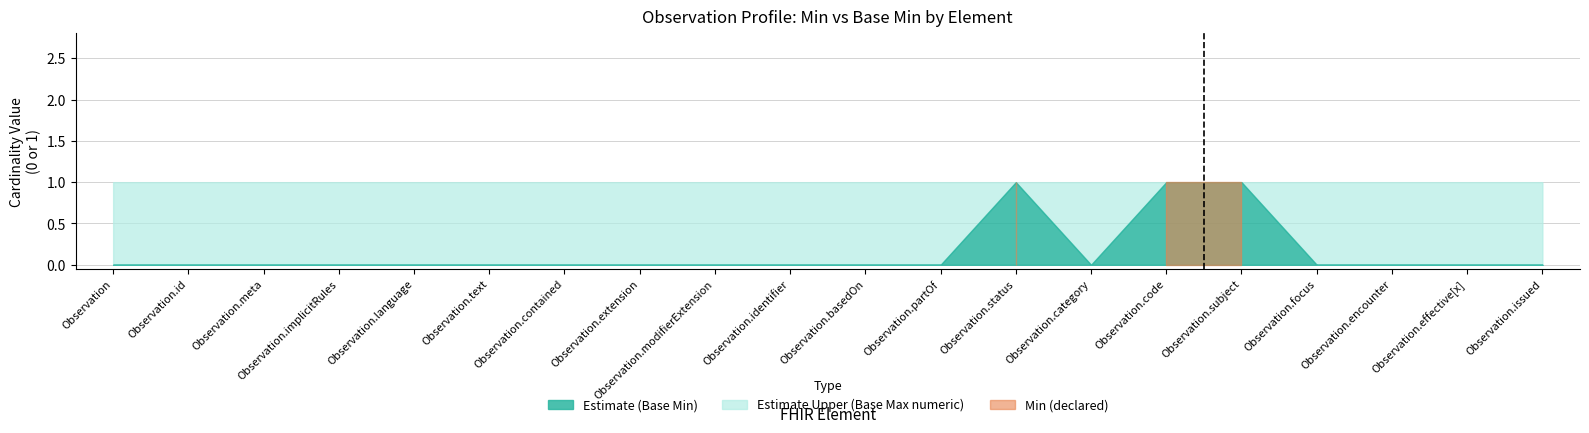

Where is Min (declared) nearest to the value 0?

Observation